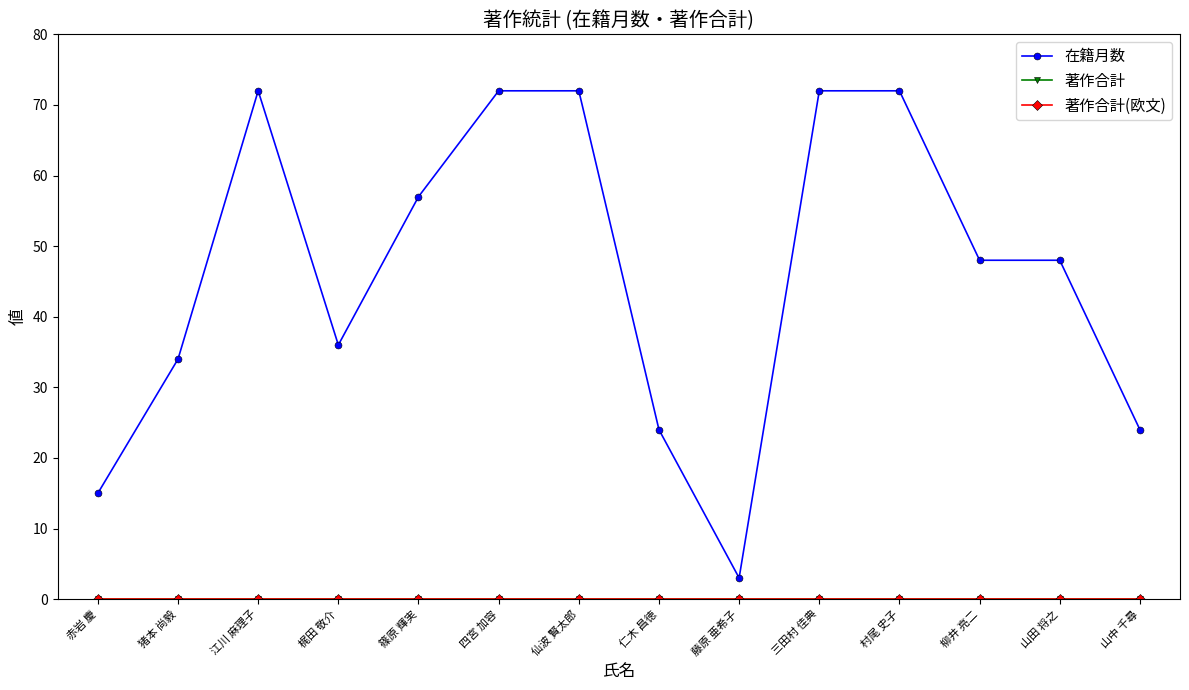

What position from the left is 仁木 昌徳?

8